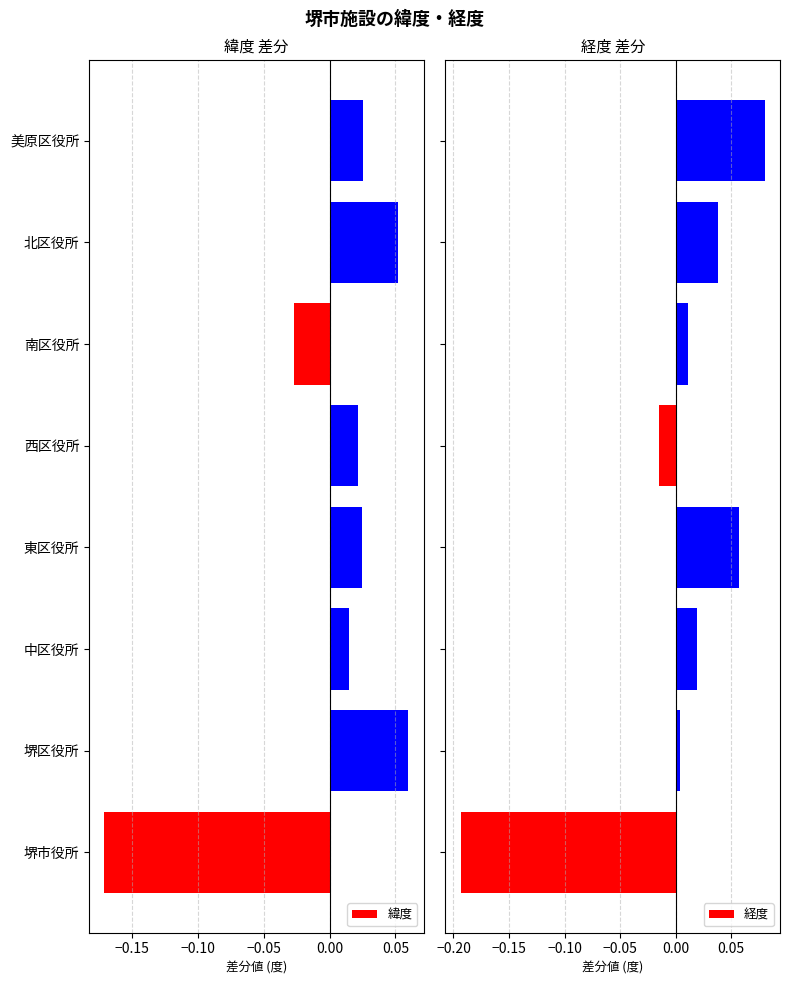

How many categories are shown in the chart?

8